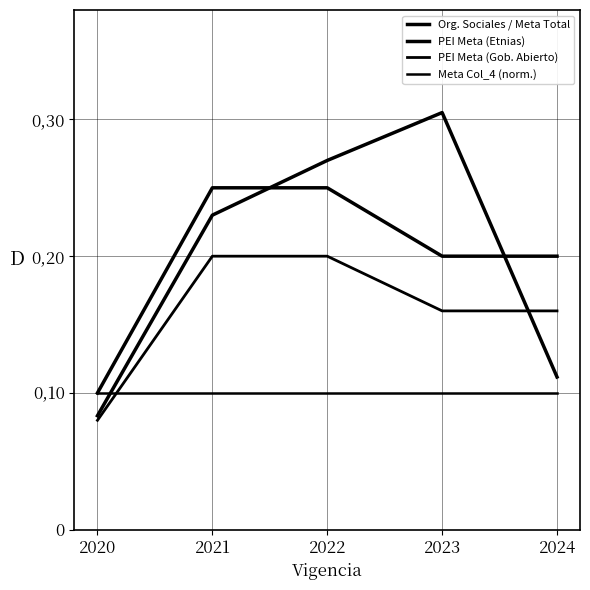

What is the maximum value shown in the chart?

0.3